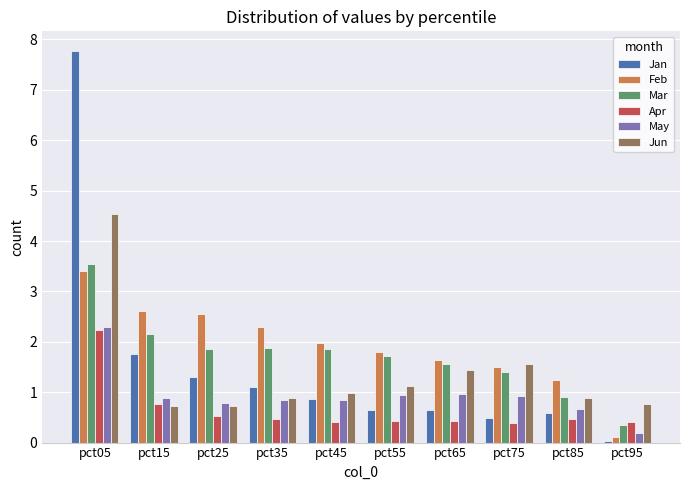

What is the maximum value for Jan?

7.8